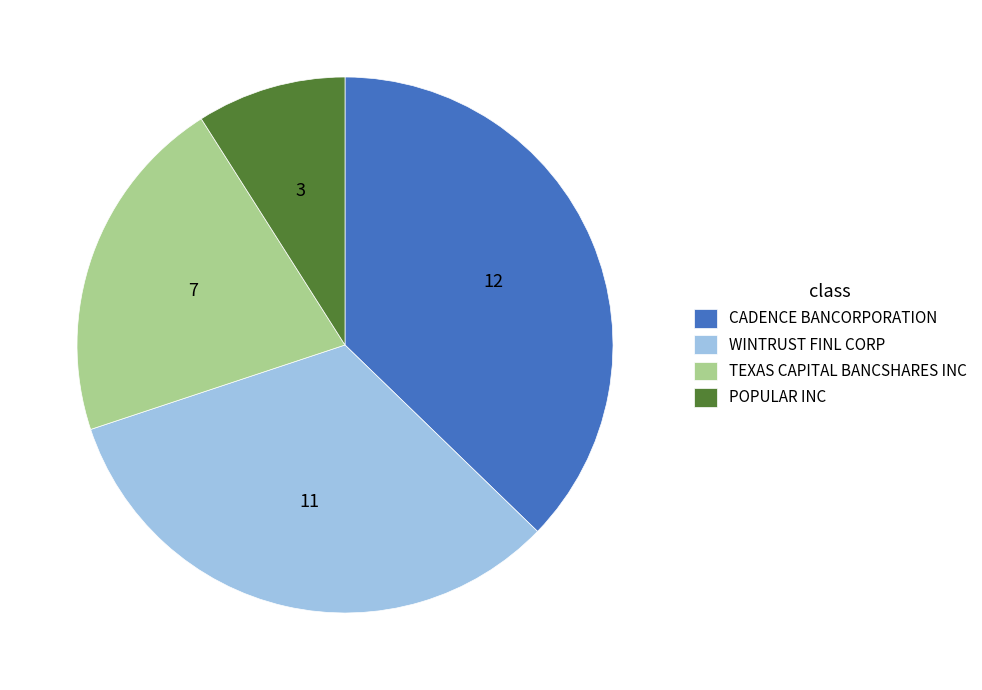

Is the sum of WINTRUST FINL CORP and CADENCE BANCORPORATION greater than half?

Yes